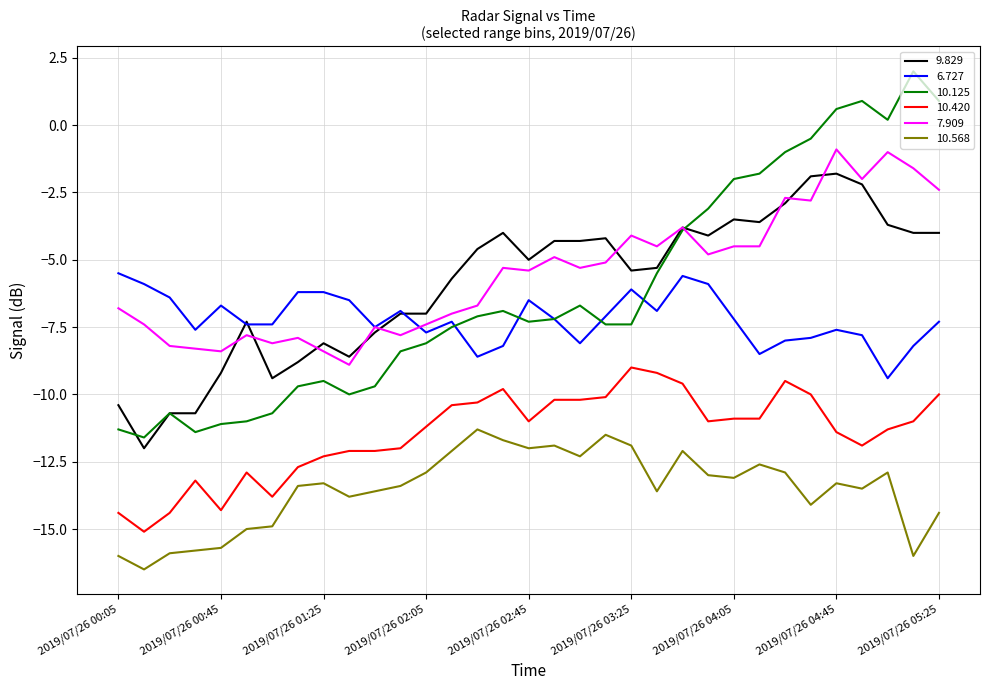

What is the minimum value for 10.420?

-15.1